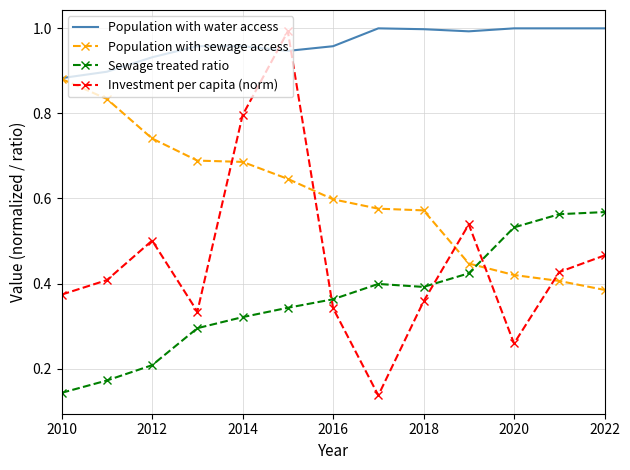

True or false: Sewage treated ratio and Population with water access cross at least once.

False